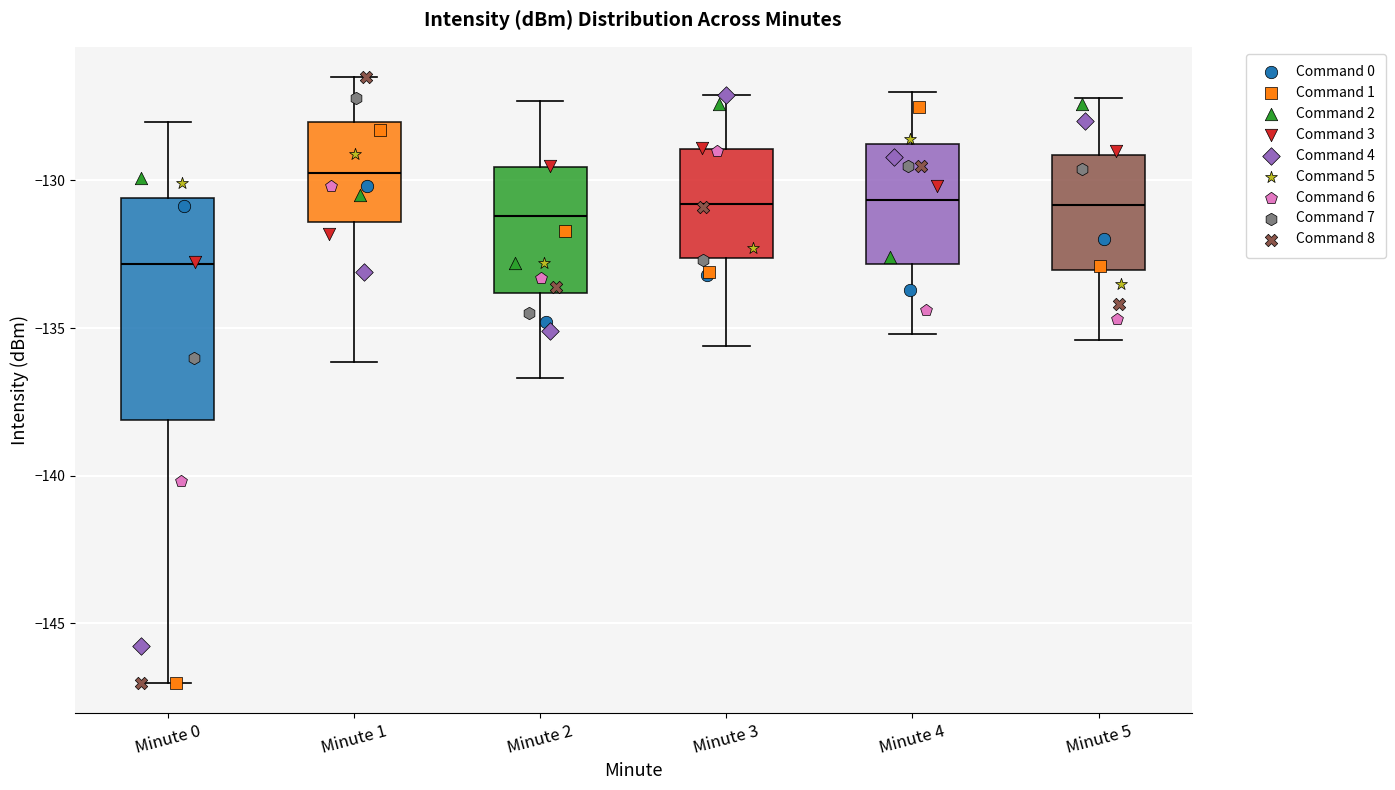

Where is the lower edge of the box for Minute 1 on the y-axis? The values are not printed on the chart, so give them approximately, as read against the axis.

-131.5